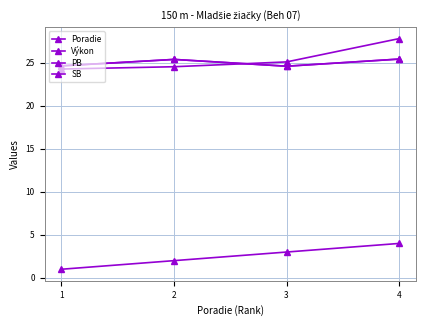

Which series has the widest spread of values?

Výkon